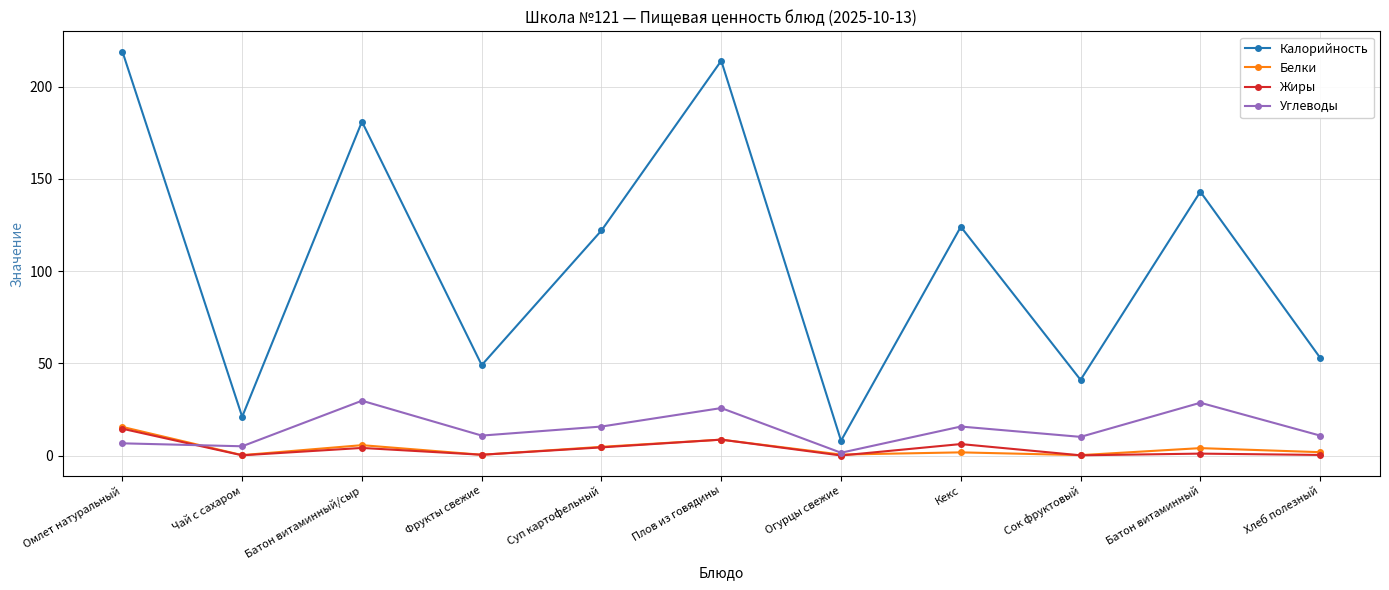

What is the difference between the Углеводы values at Огурцы свежие and Омлет натуральный?

5.1